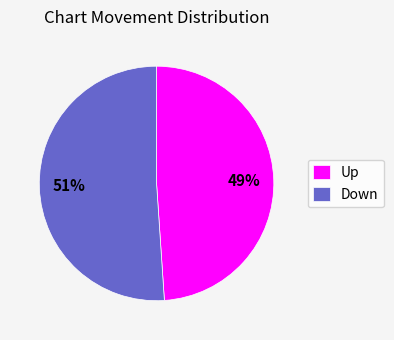

To the nearest percent, what portion does Down represent?

51%